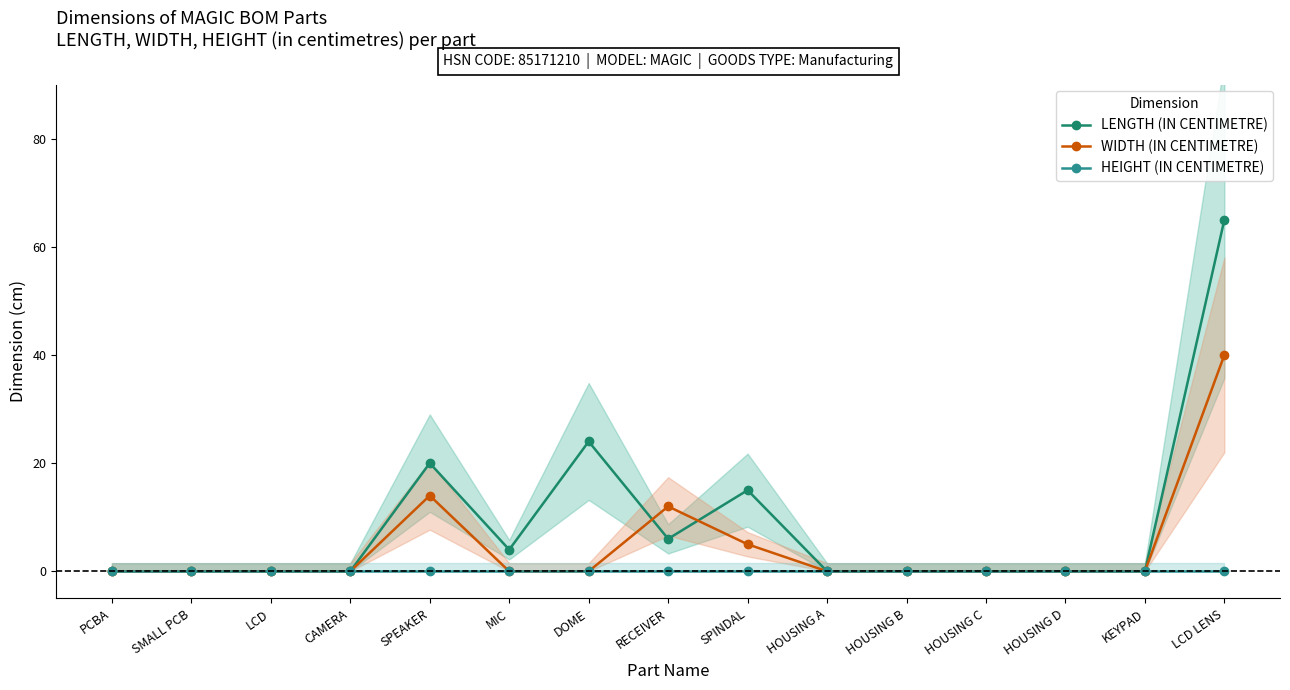

What is the sum of all LENGTH (IN CENTIMETRE) values?

134